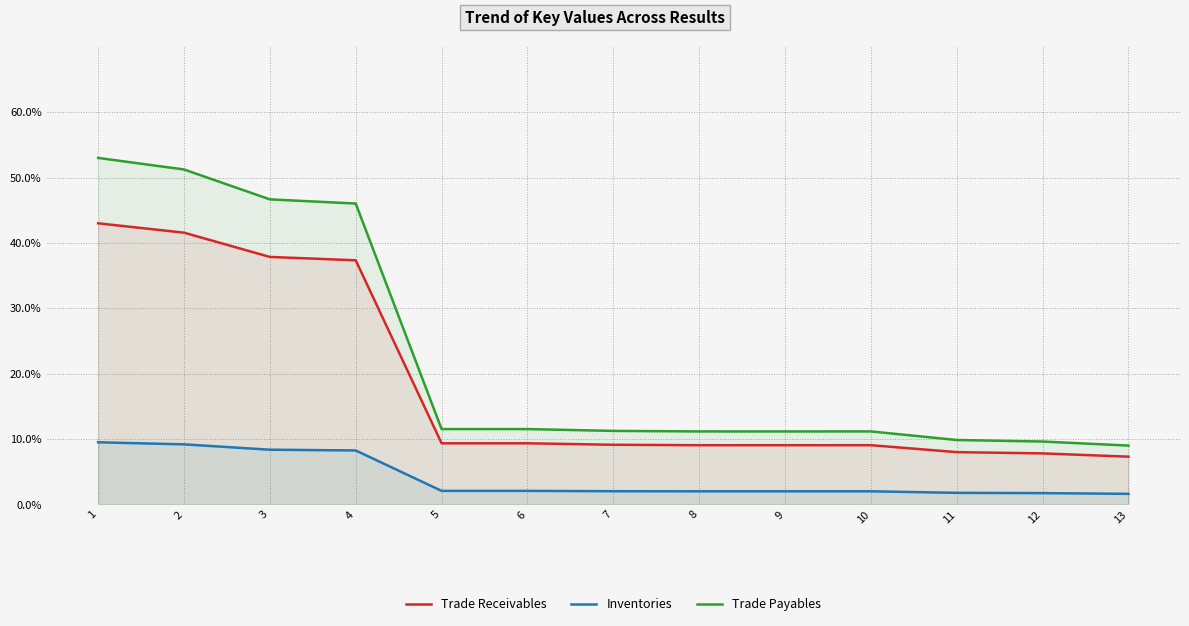

What is the minimum value for Trade Receivables?

7.3